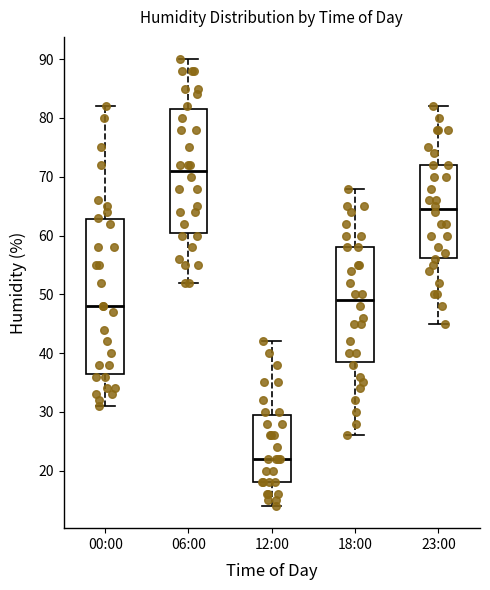

Which box is the tallest, from its lower edge to its upper edge?

00:00